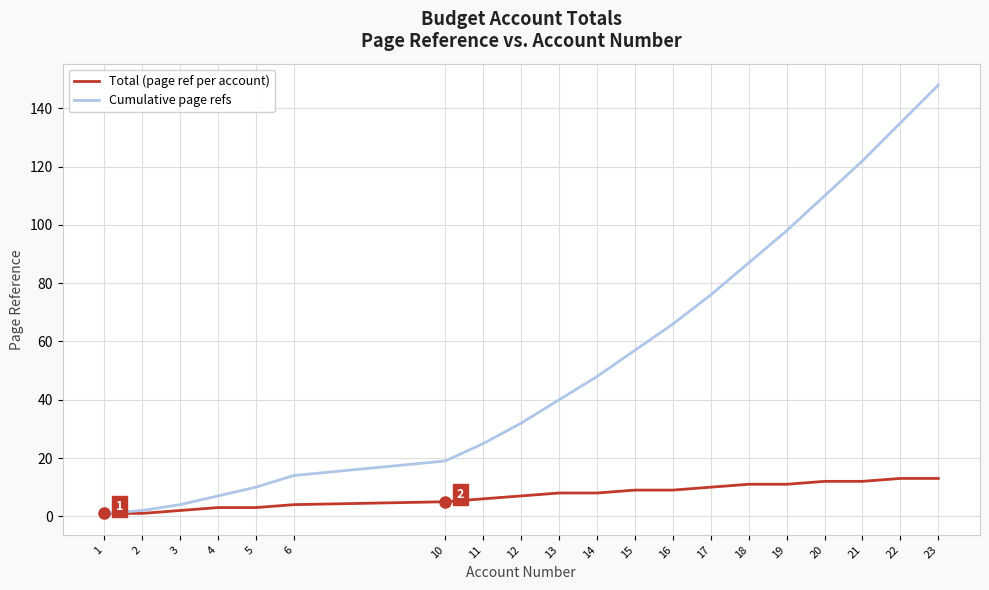

What is the sum of all Total (page ref per account) values?

148